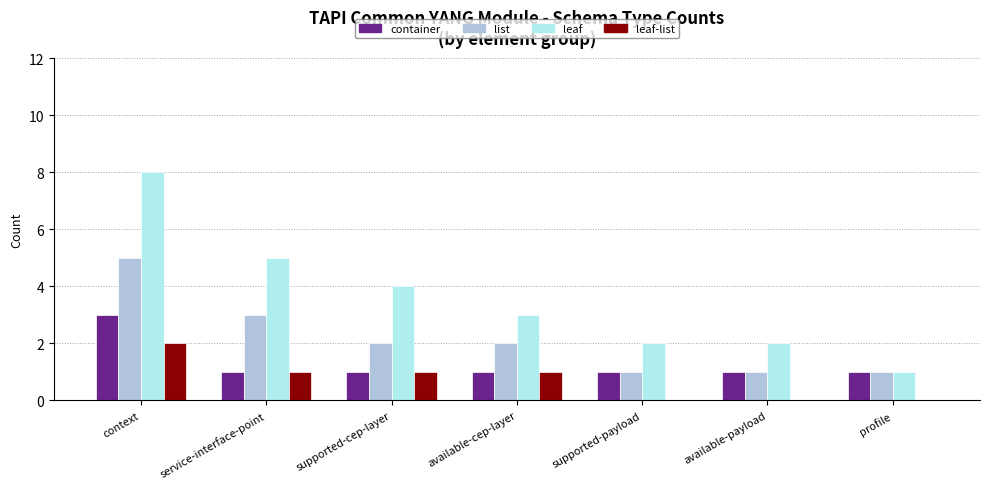

What is the approximate value of list at supported-payload?

1